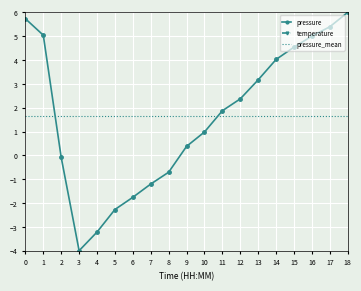

What is the difference between the pressure values at 10 and 7?

2.2